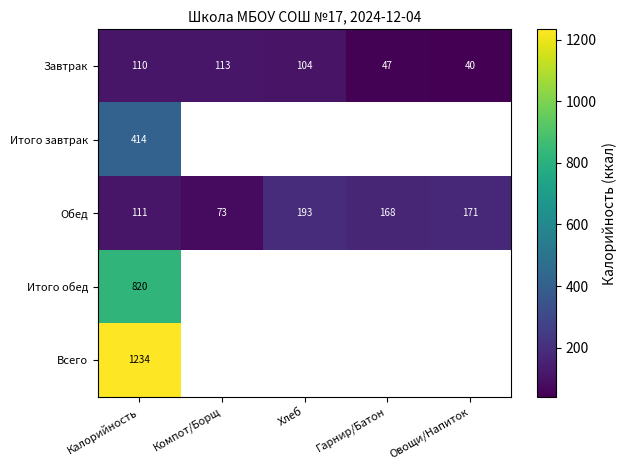

Rank the categories by Завтрак value from highest to lowest.

Компот/Борщ, Калорийность, Хлеб, Гарнир/Батон, Овощи/Напиток